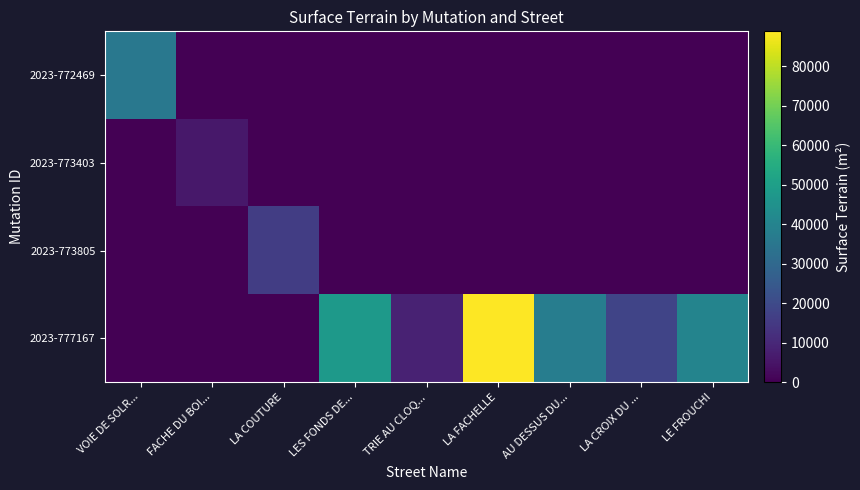

At FACHE DU BOI..., list the series in order from smallest to largest.

2023-772469, 2023-773805, 2023-777167, 2023-773403